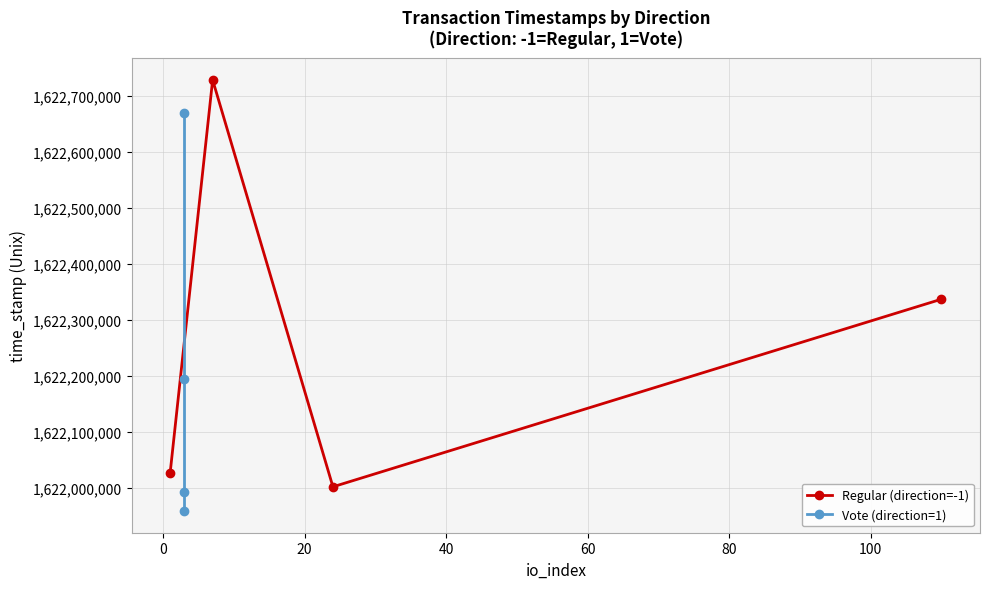

At how many categories does at least one series exceed 1622423753?

2